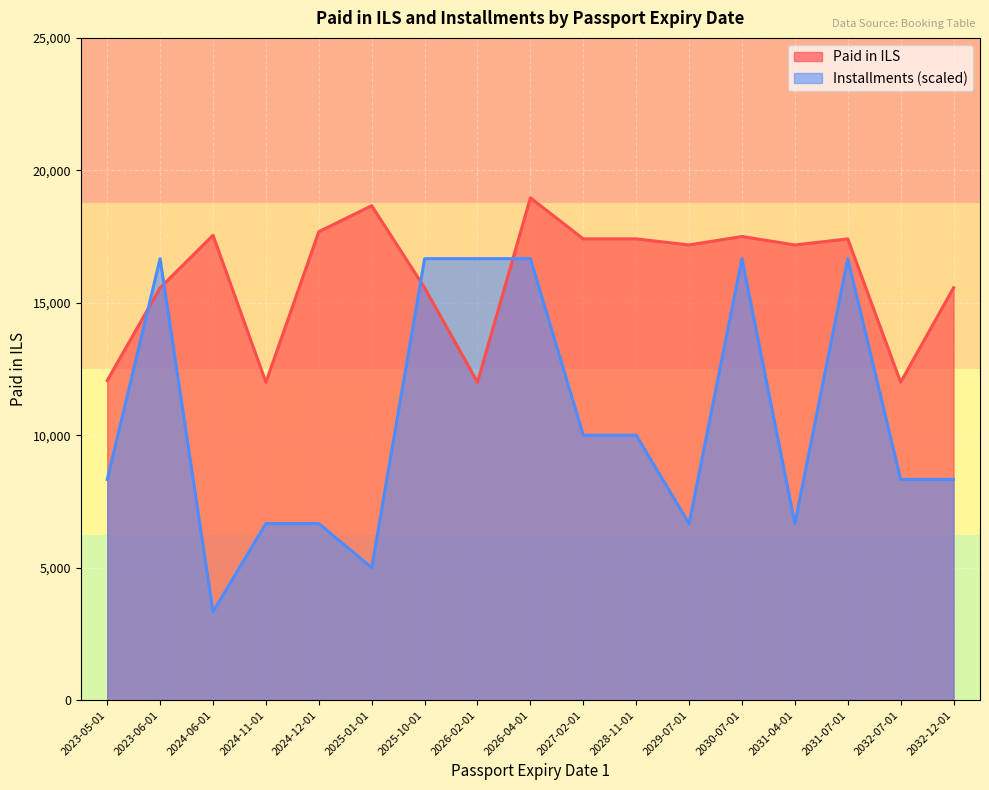

Which series has the widest spread of values?

Paid in ILS